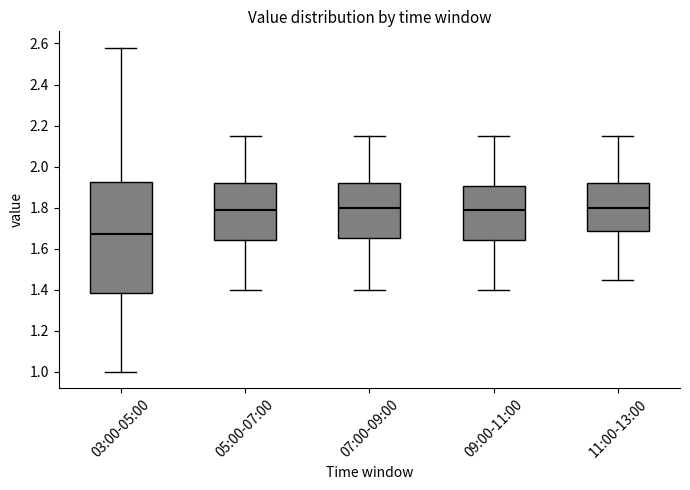

Comparing the boxes themselves (not the whiskers), which one is the tallest?

03:00-05:00